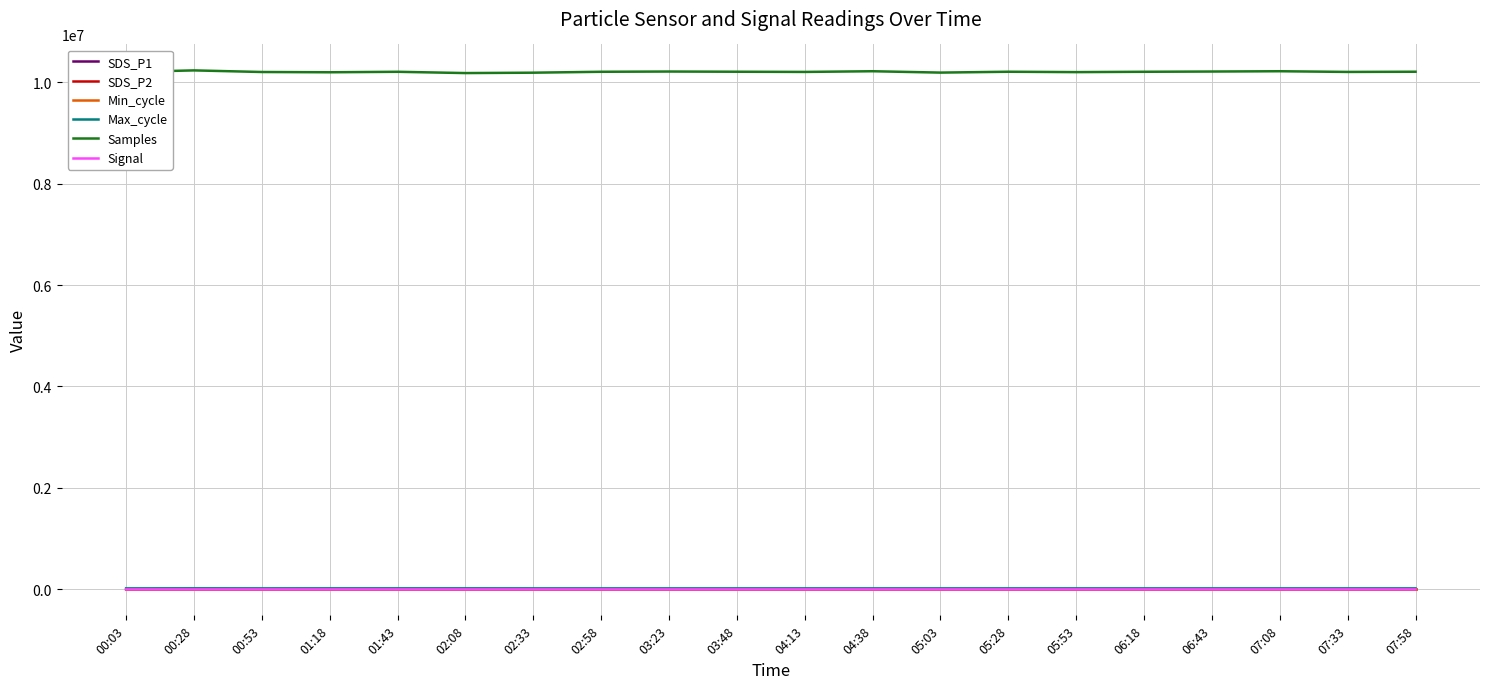

How many lines are shown in the chart?

6